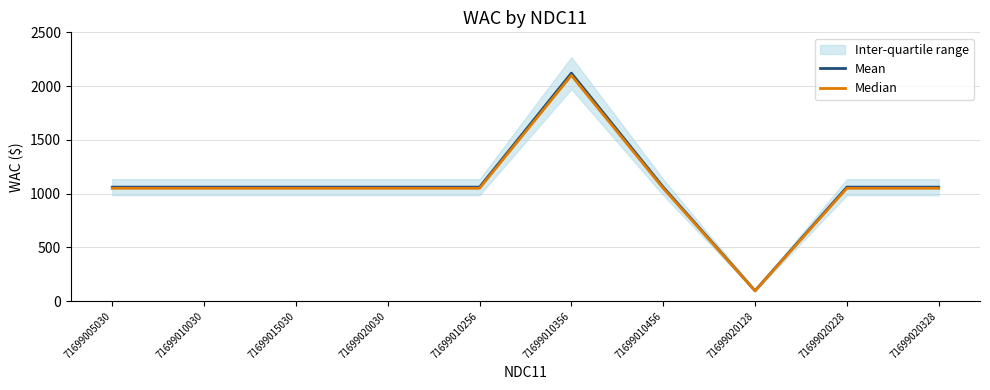

List the series in order of their overall mean, highest first.

Mean, Median